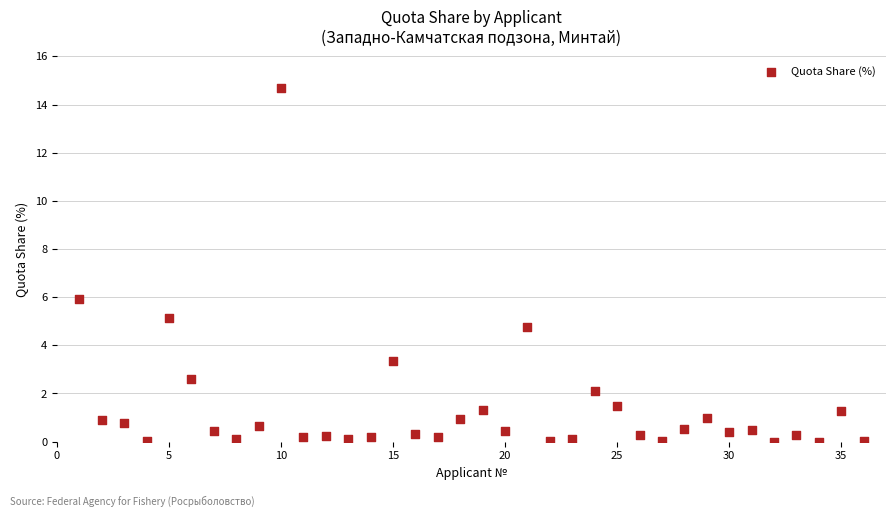

What is the range of Y values (max minus min)?

14.7